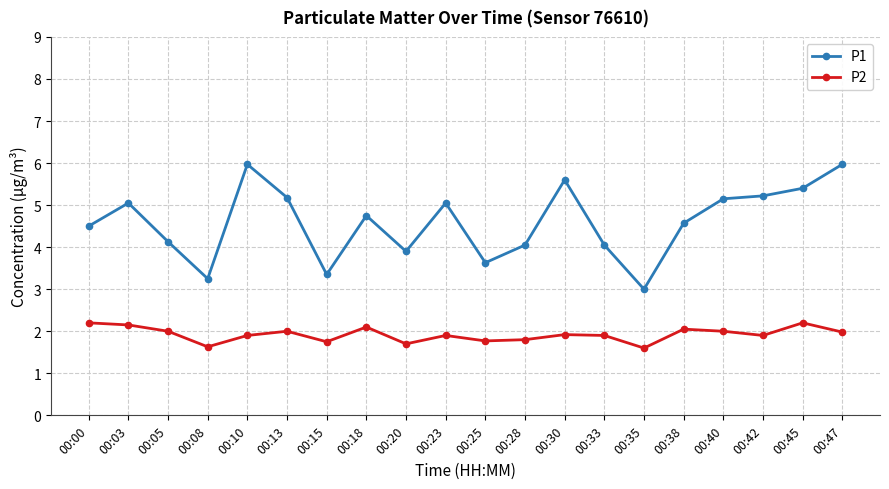

The P1 series shows 5.2 at 00:13. True or false?

True